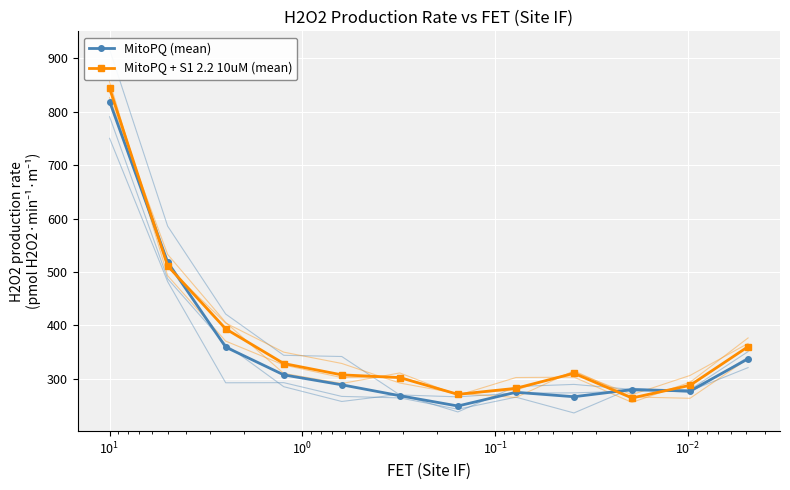

Is the value of MitoPQ (mean) at 11 greater than the value of MitoPQ + S1 2.2 10uM (mean) at $\mathdefault{10^{3}}$?

Yes